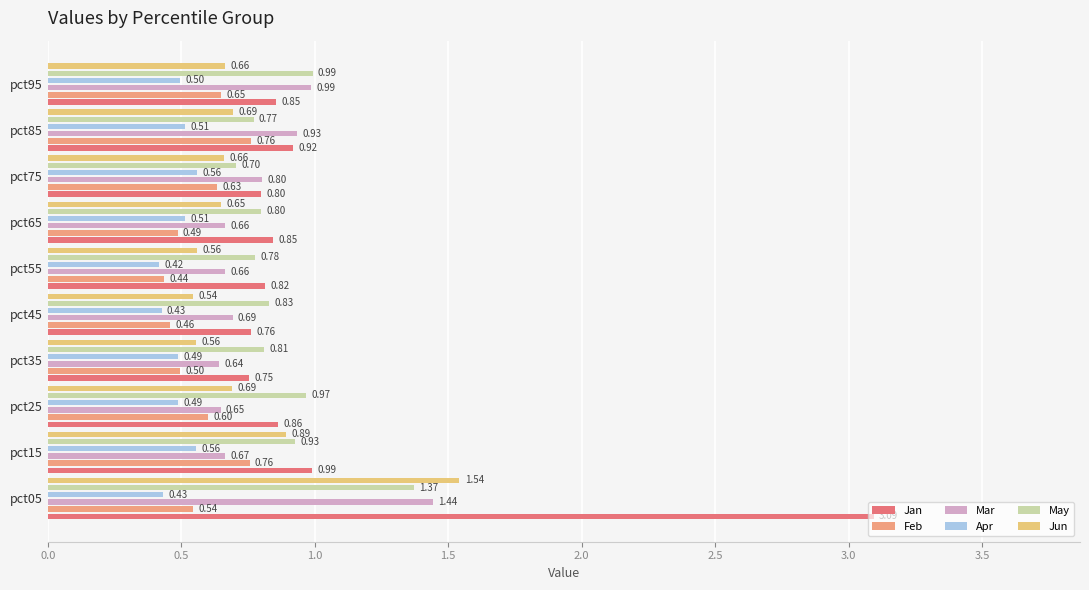

Are the bars grouped side by side (vs. stacked)?

Yes